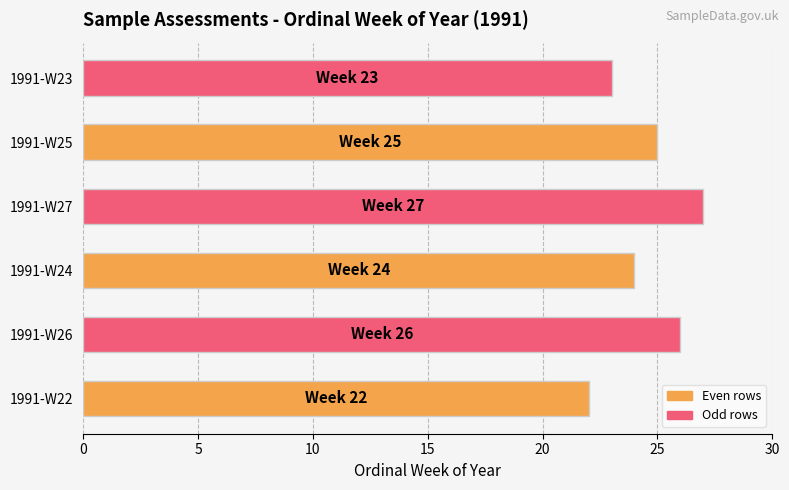

Rank the categories by value from lowest to highest.

1991-W22, 1991-W23, 1991-W24, 1991-W25, 1991-W26, 1991-W27